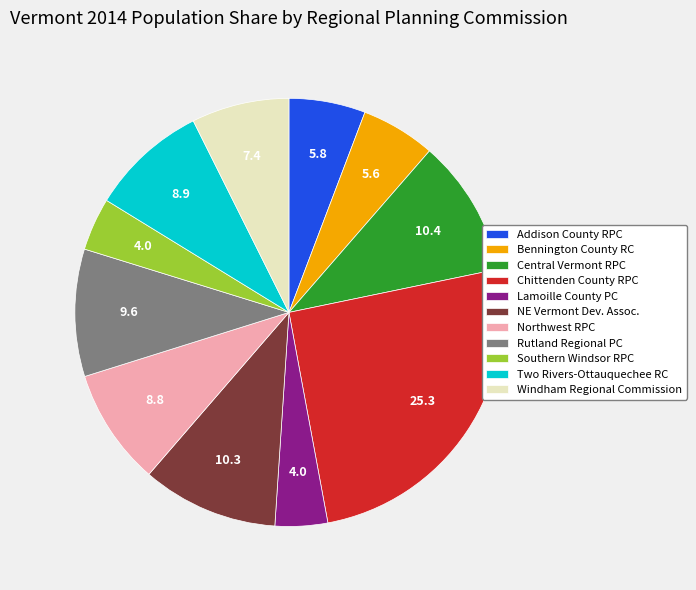

How many slices are in this pie chart?

11